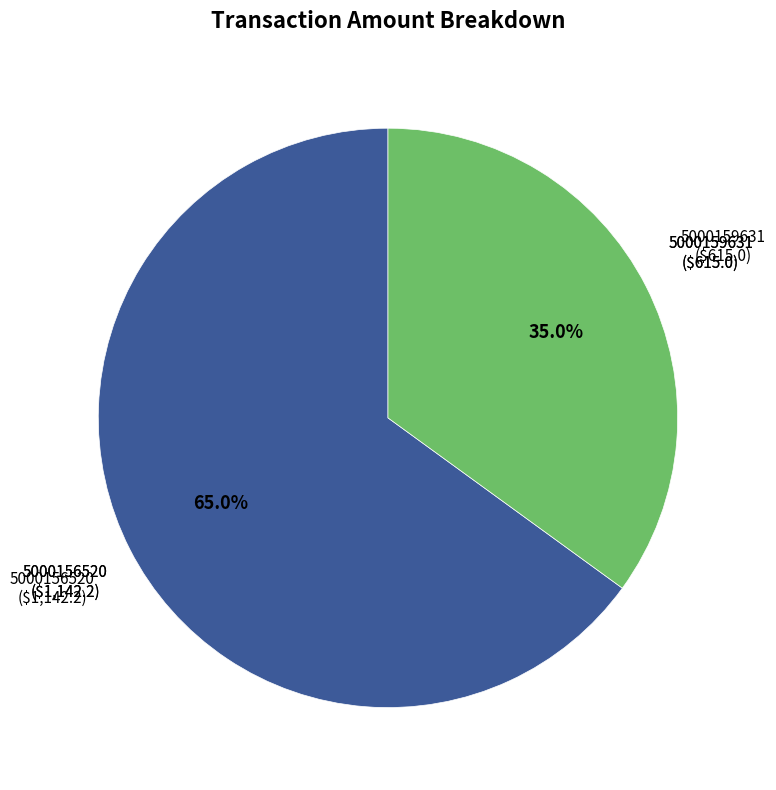

How many segments does this pie chart have?

2